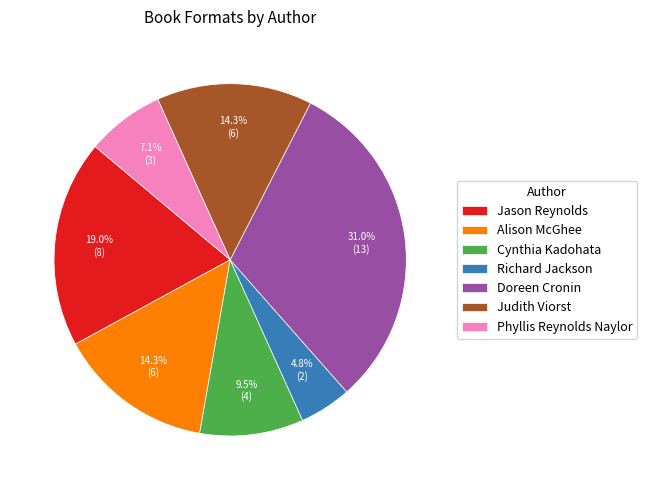

Which has a higher value, Cynthia Kadohata or Judith Viorst?

Judith Viorst